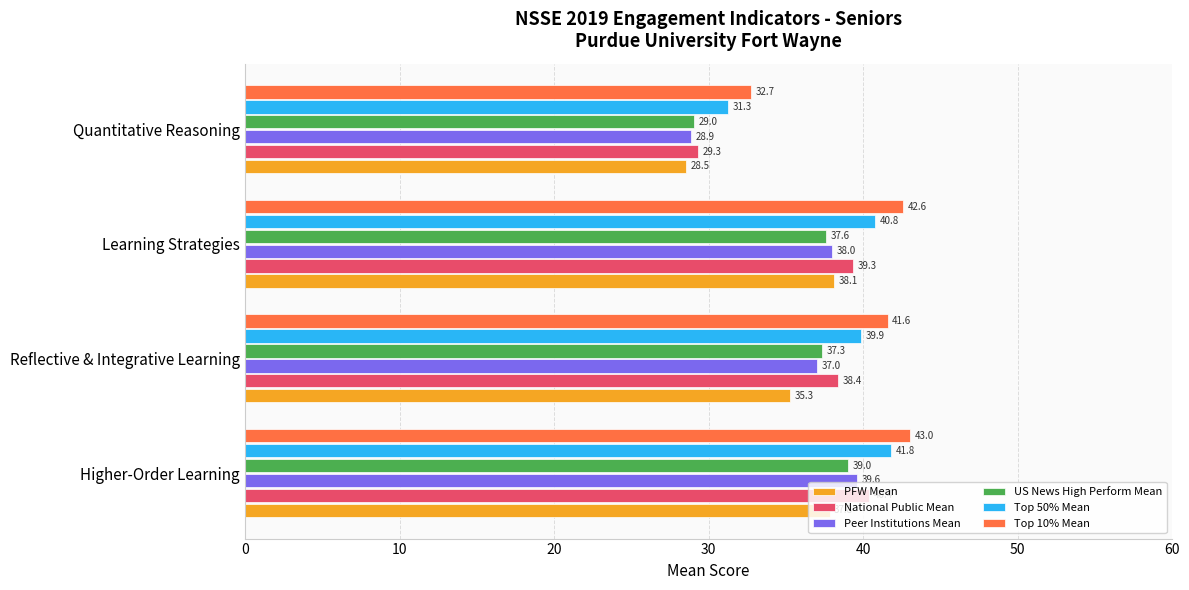

What is the difference between the maximum and minimum values in the Peer Institutions Mean series?

10.8